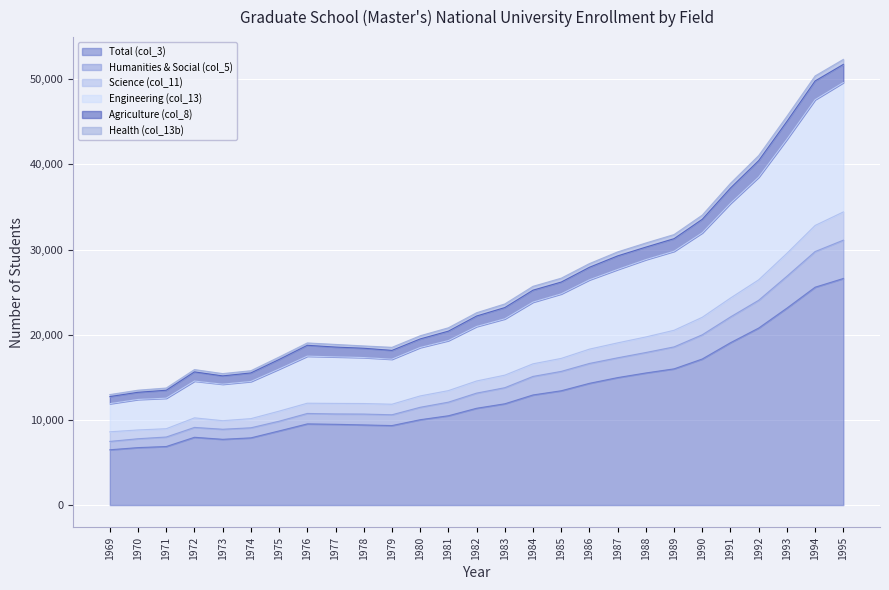

Where is Science (col_11) nearest to the value 21513?

1990